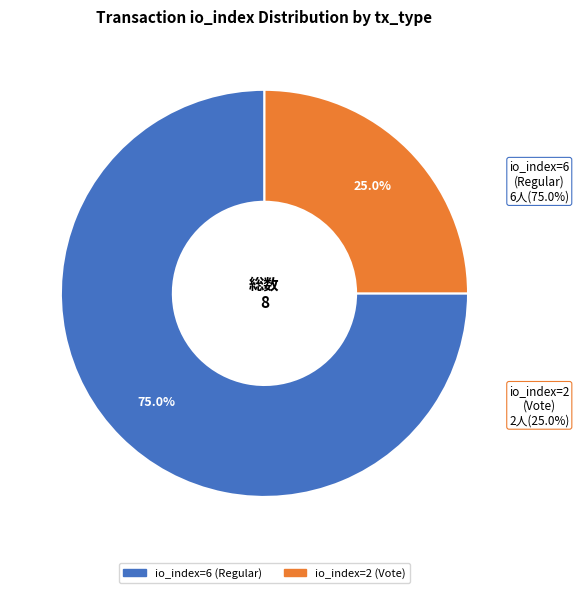

What percentage is the io_index=6 (Regular) slice, to the nearest percent?

75%